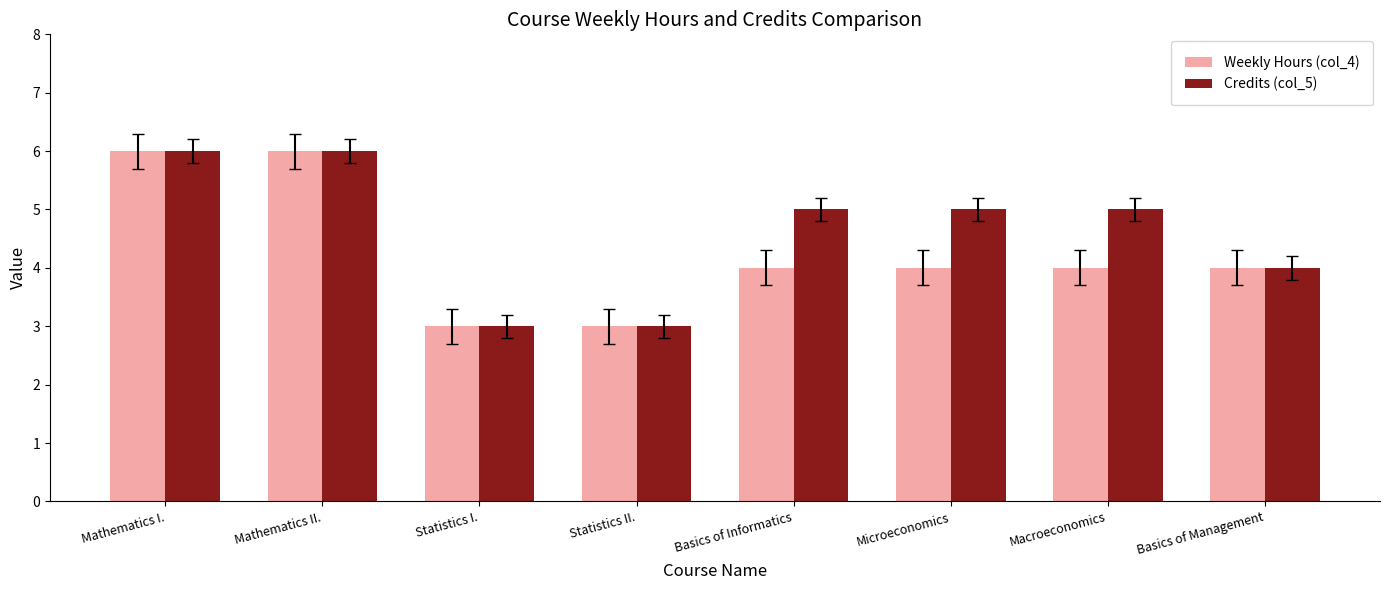

What is the minimum value shown in the chart?

3